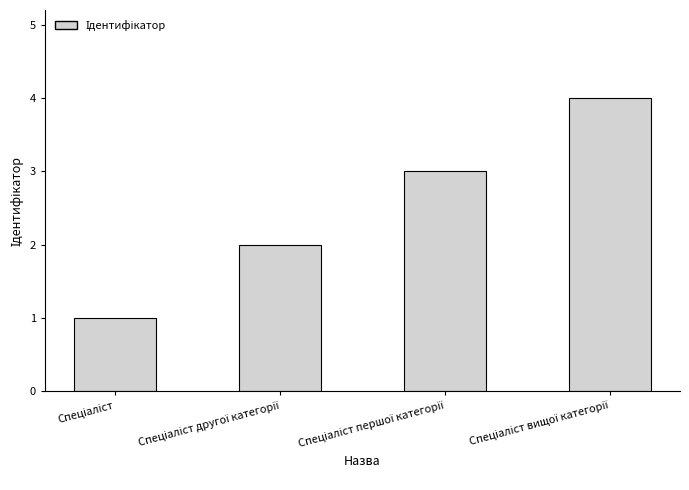

What is the maximum value shown in the chart?

4